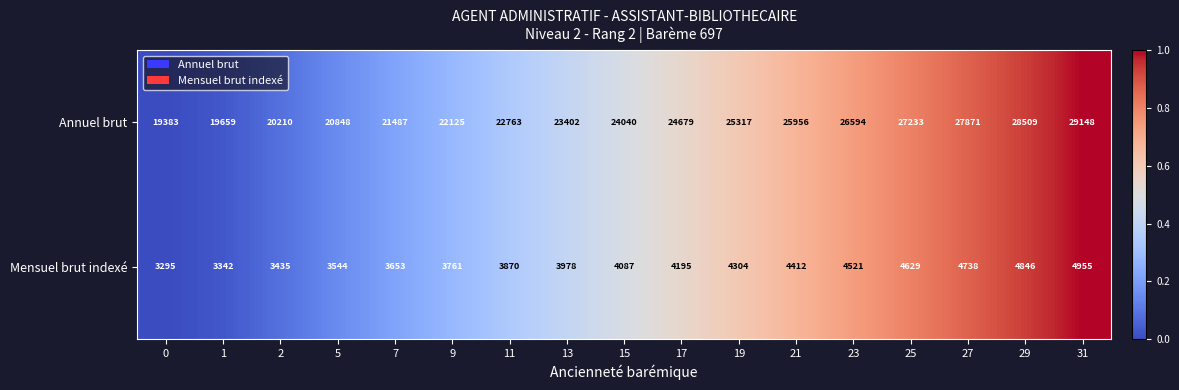

Which category has the highest value across all series?

31